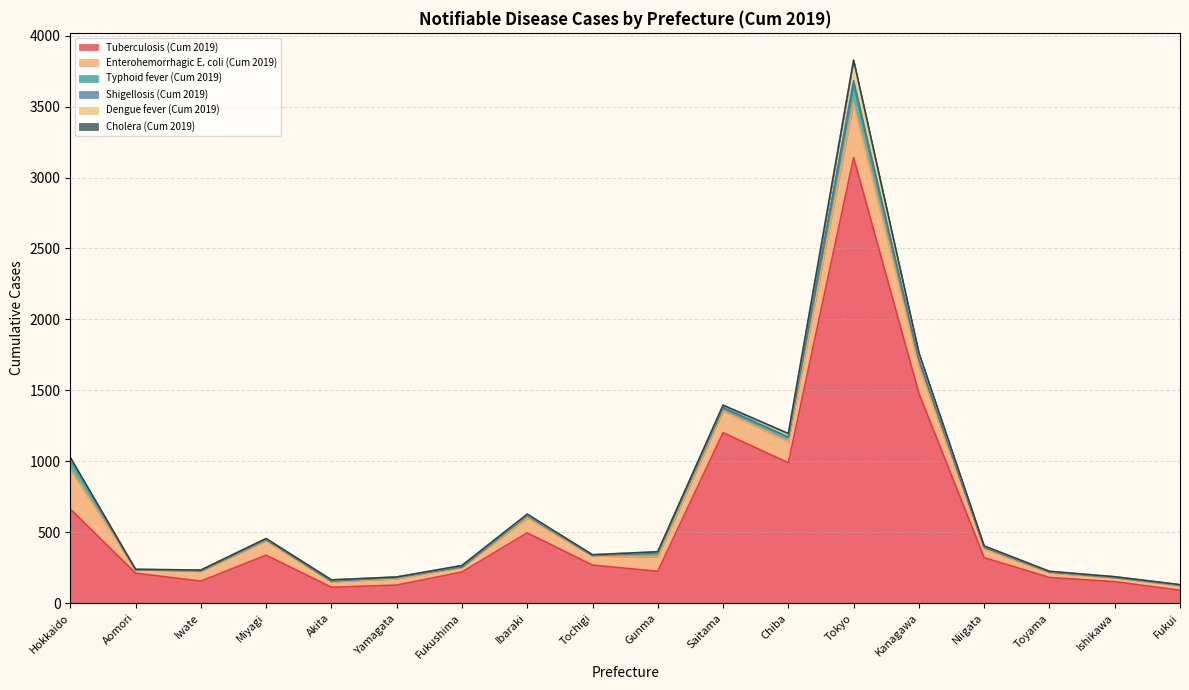

How many lines are shown in the chart?

6